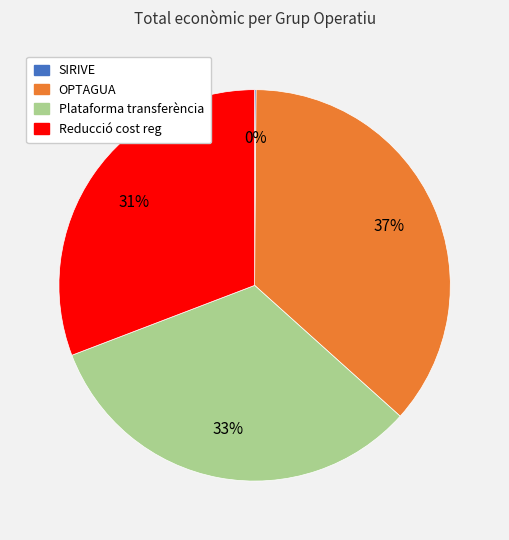

Does Reducció cost reg represent more than half of the total?

No